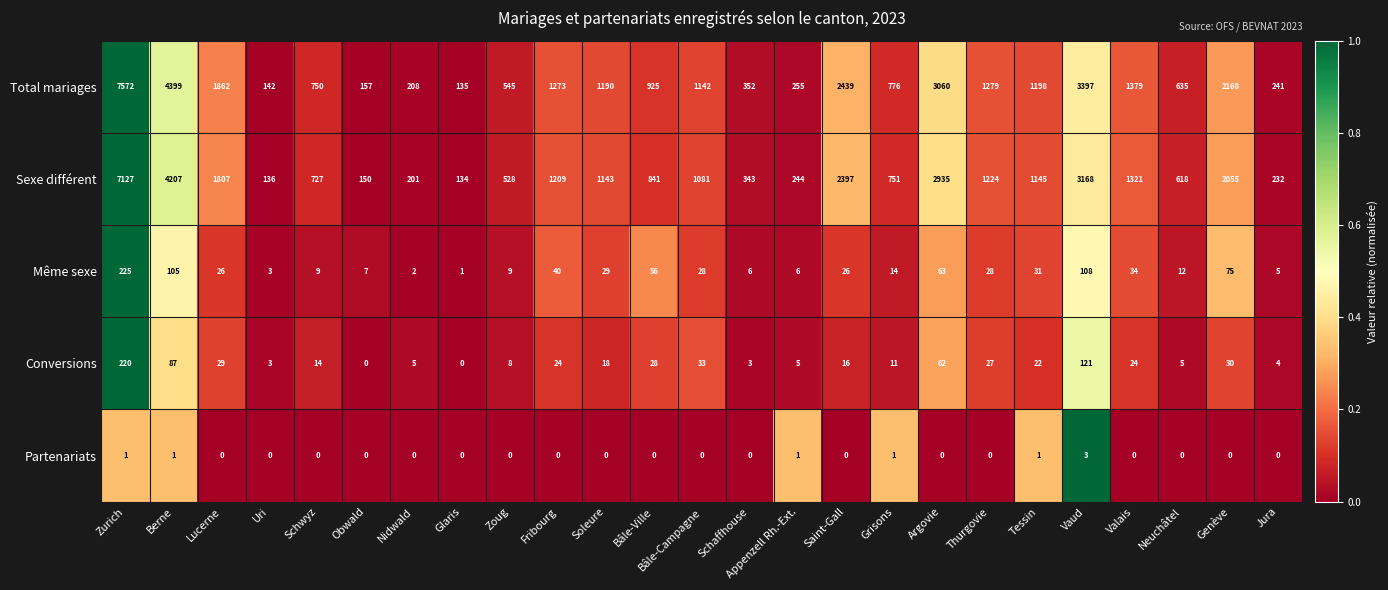

The value of Sexe différent at Genève is 614. True or false?

False